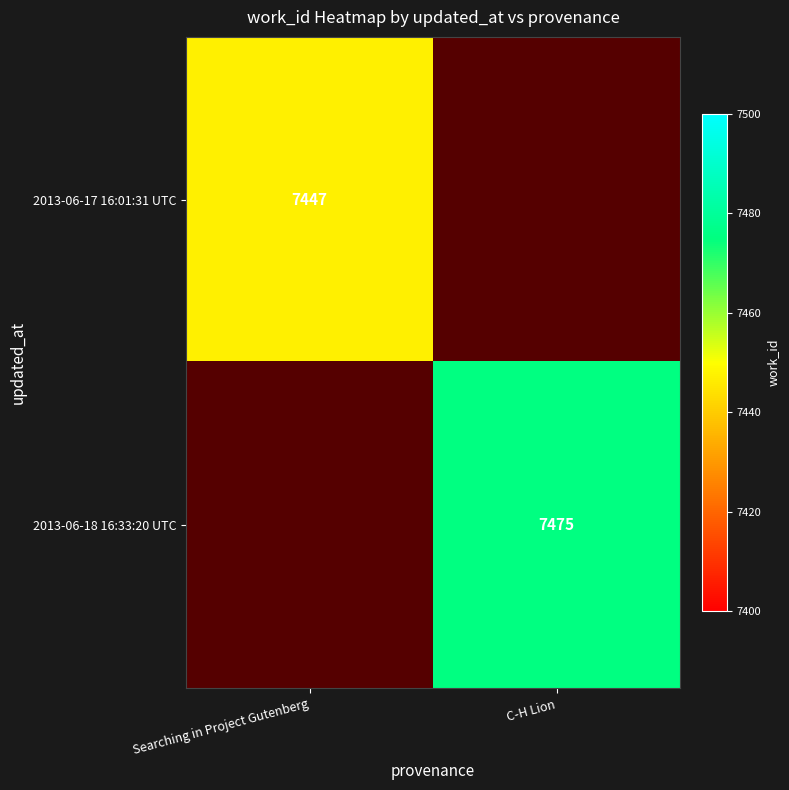

Is it true that 2013-06-18 16:33:20 UTC equals 3195 at C-H Lion?

False